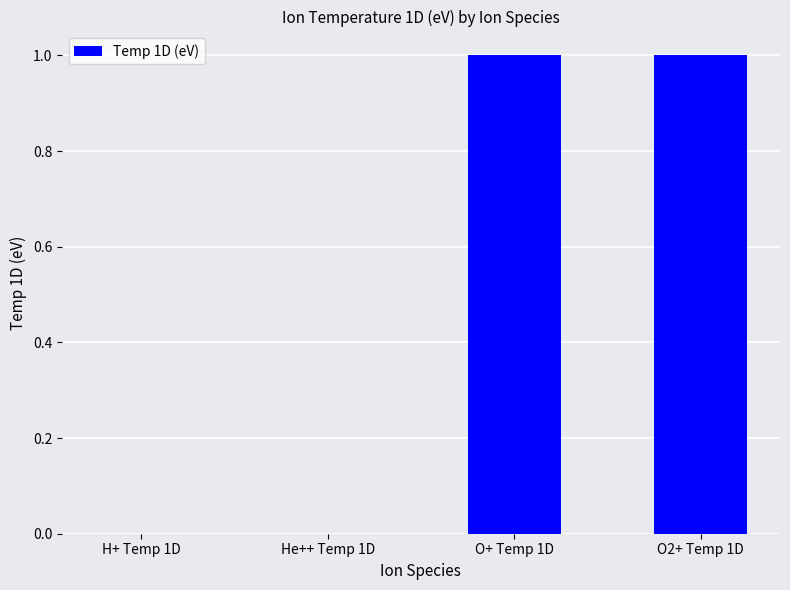

Reading right to left, extract all data points from this chart.

O2+ Temp 1D=1	O+ Temp 1D=1	He++ Temp 1D=0	H+ Temp 1D=0